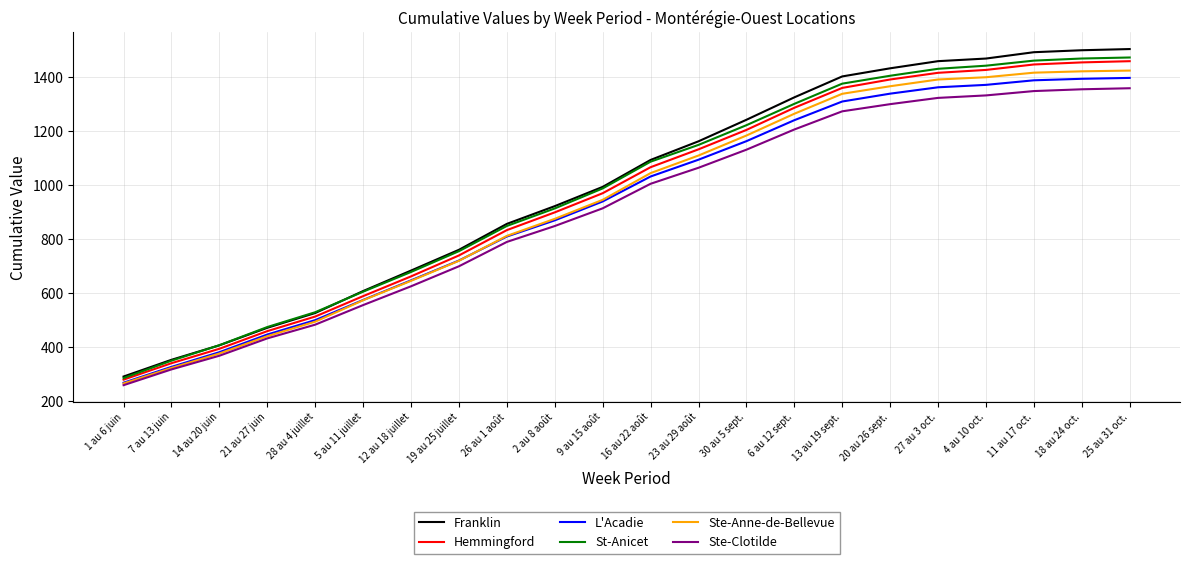

What is the spread (max minus min) of values at 9 au 15 août?

79.5